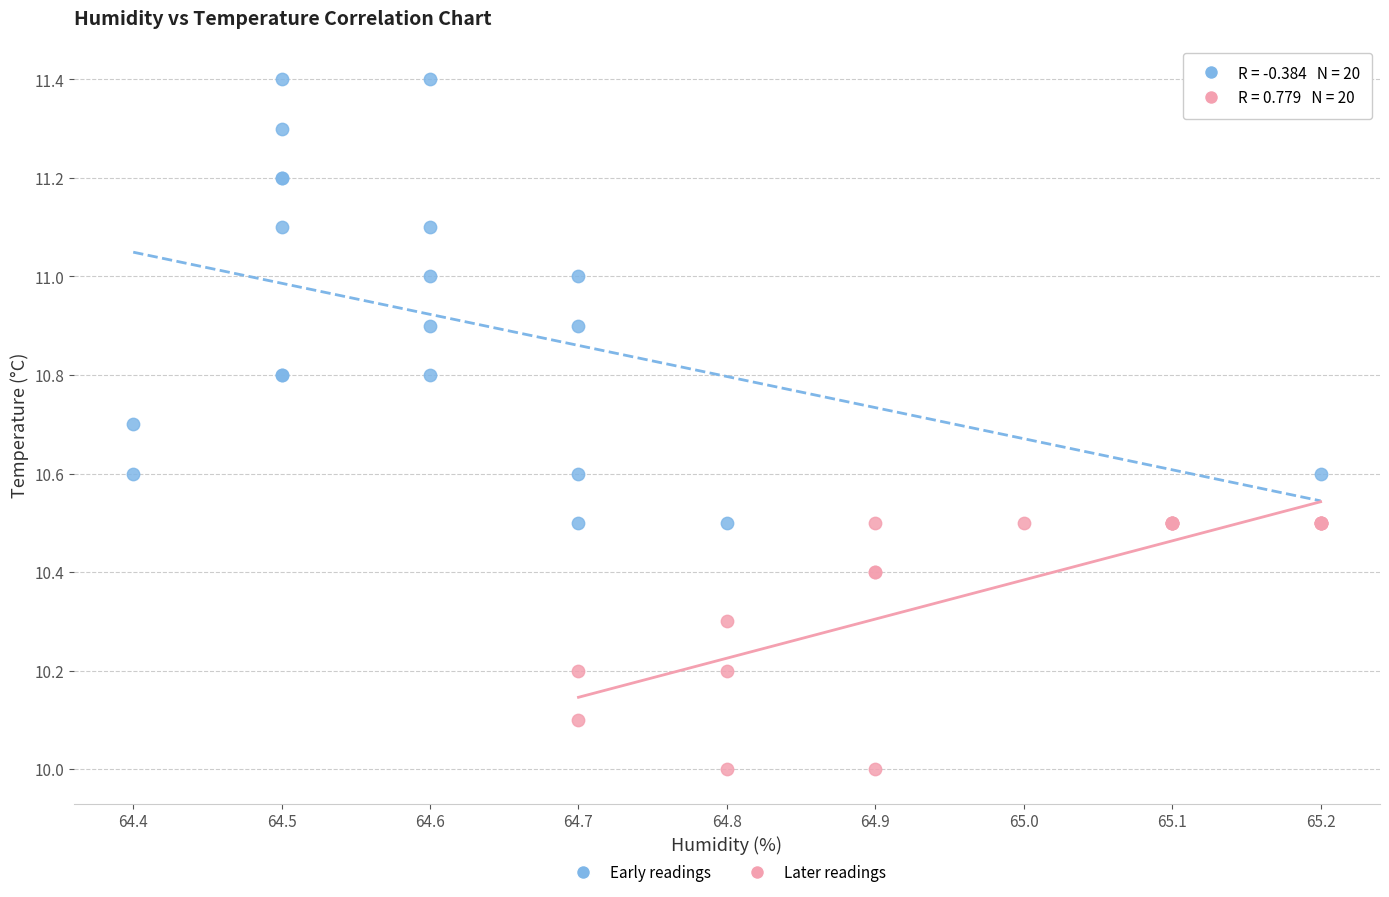

Which series contains the highest Y value?

Early readings